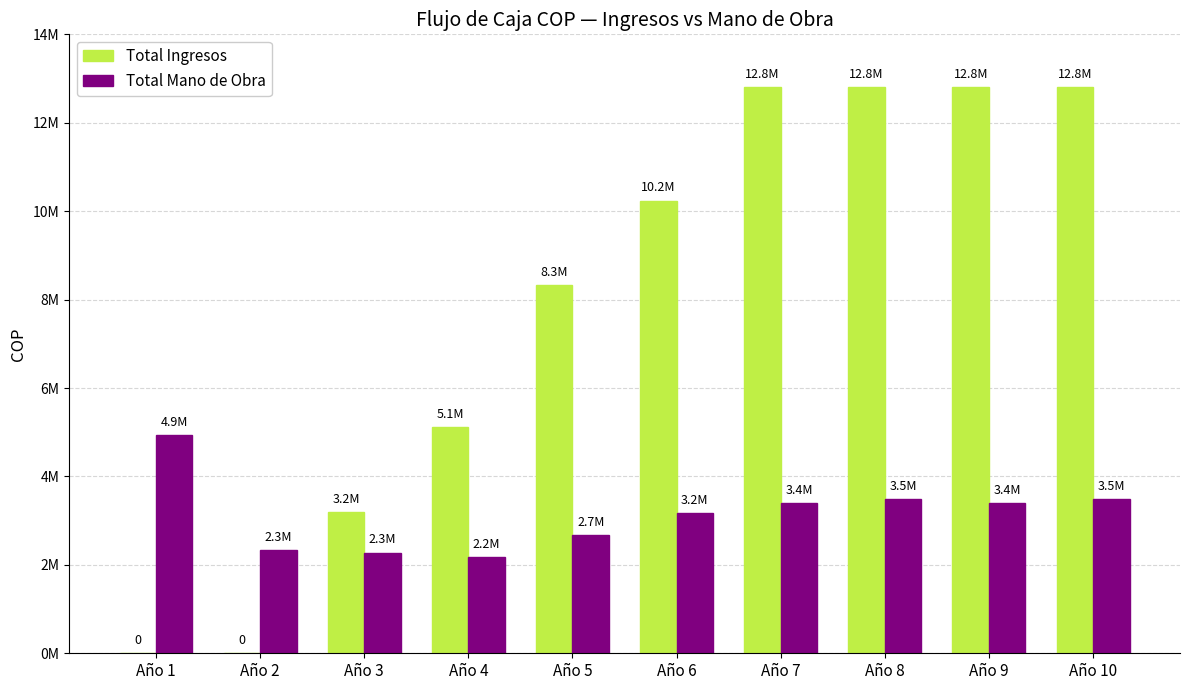

Are the bars grouped side by side (vs. stacked)?

Yes